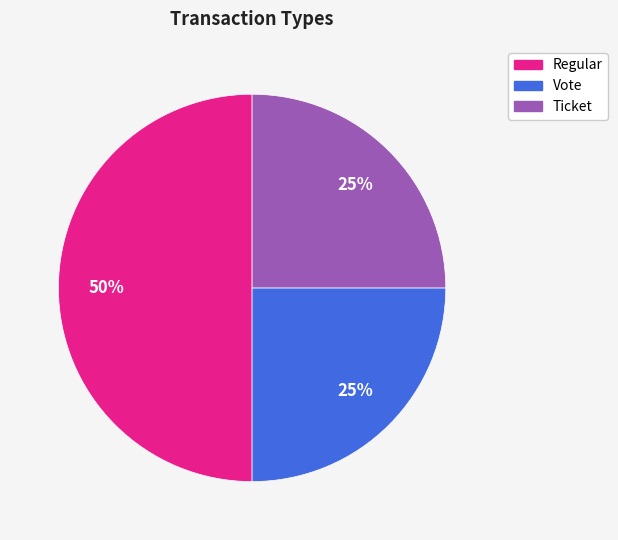

To the nearest percent, what is the average slice percentage?

33%